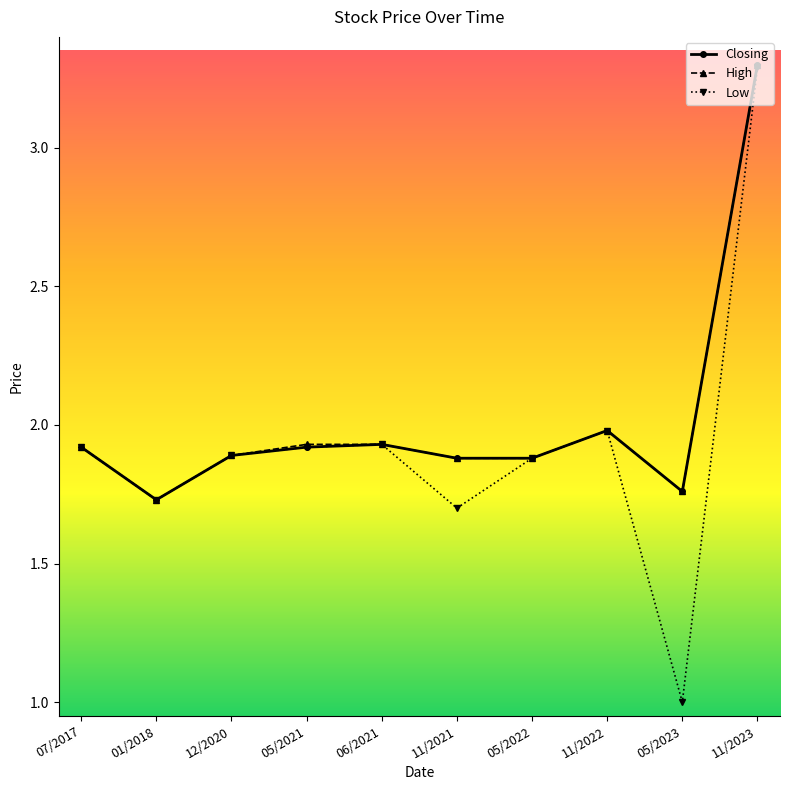

Does the chart have visible grid lines?

No